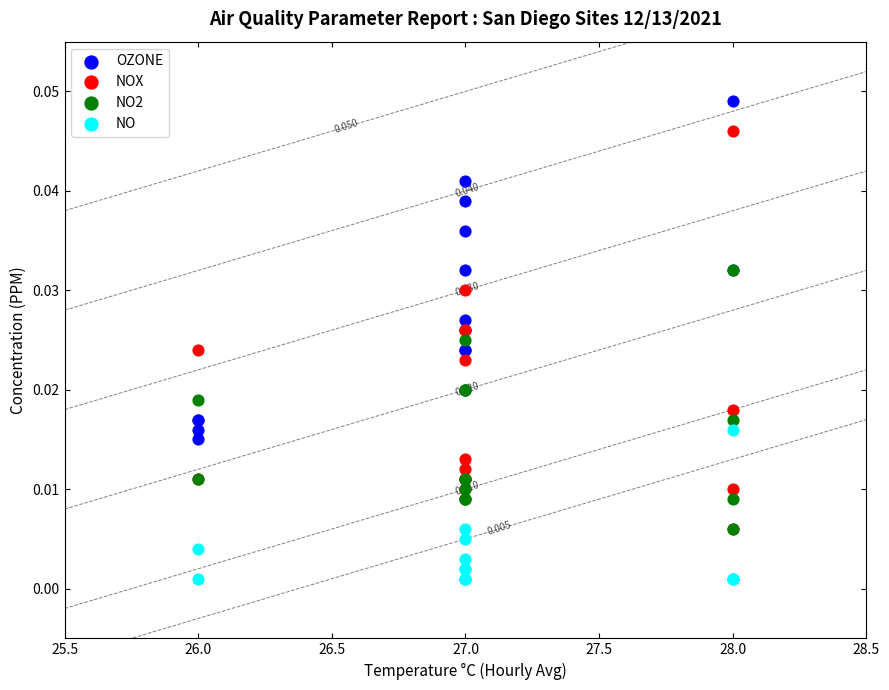

Which series has the largest Y range (max minus min)?

NOX